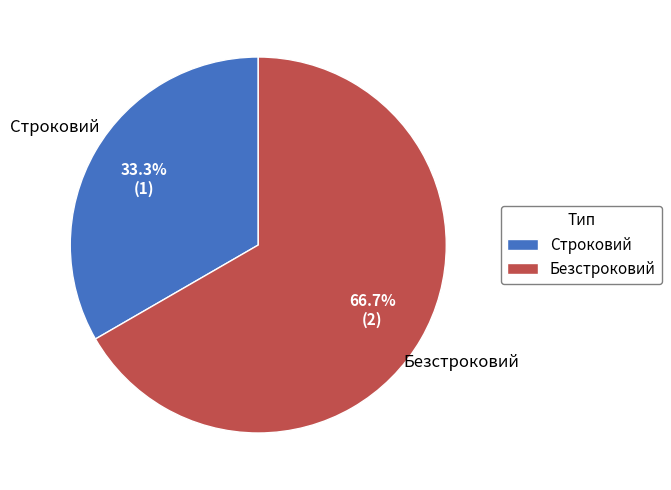

Between Безстроковий and Строковий, which is larger?

Безстроковий